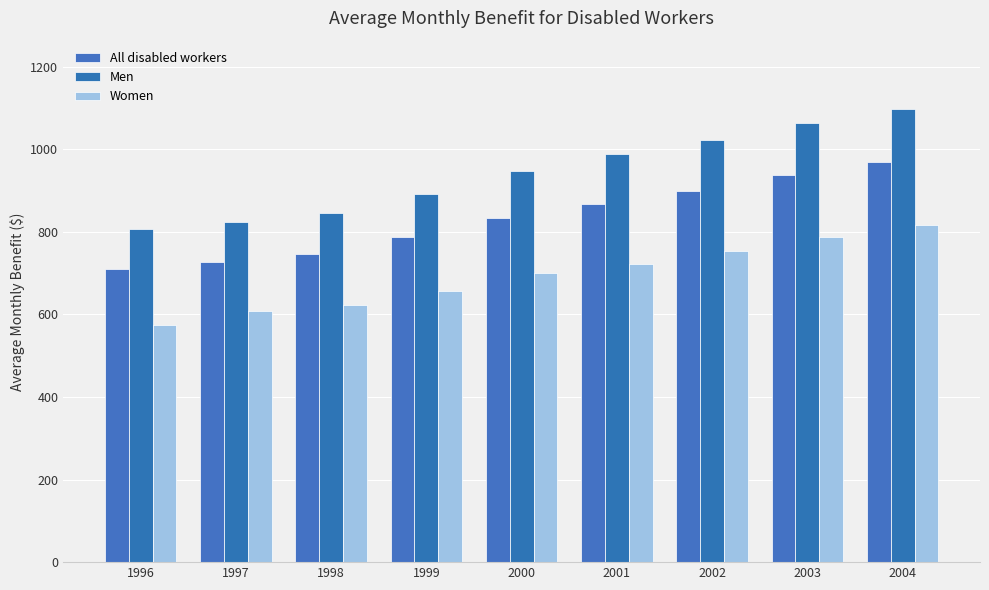

What is the value of the Women bar at the 3rd from the left?

623.8